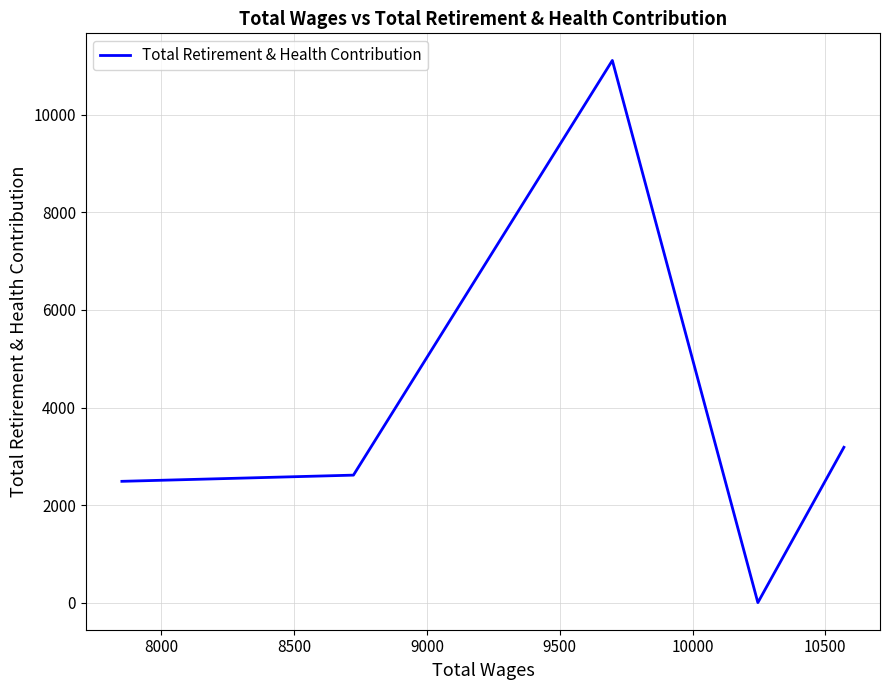

Reading right to left, what are all the values shown in this chart?

3185	0	11117	2614	2487